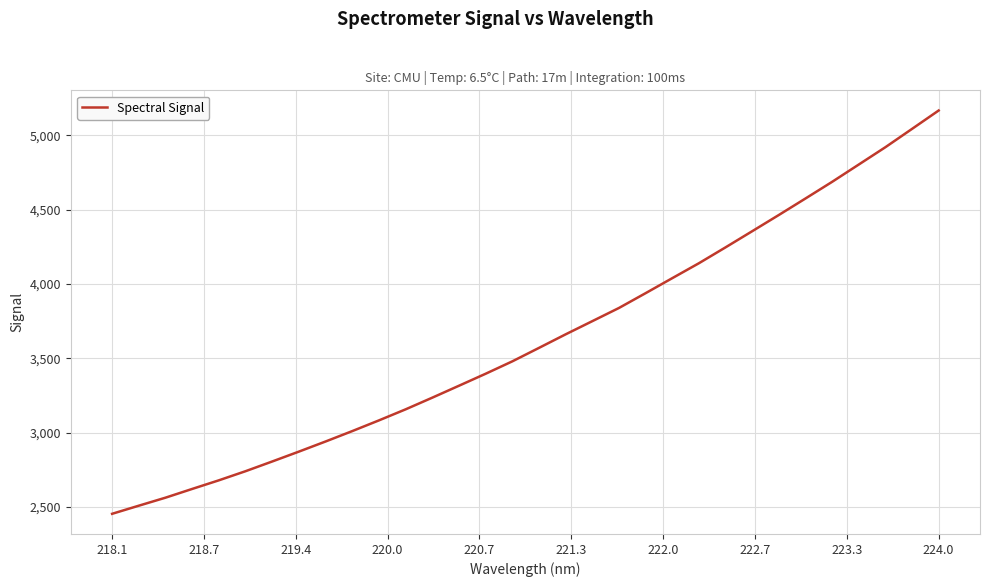

What is the minimum value shown in the chart?

2454.2